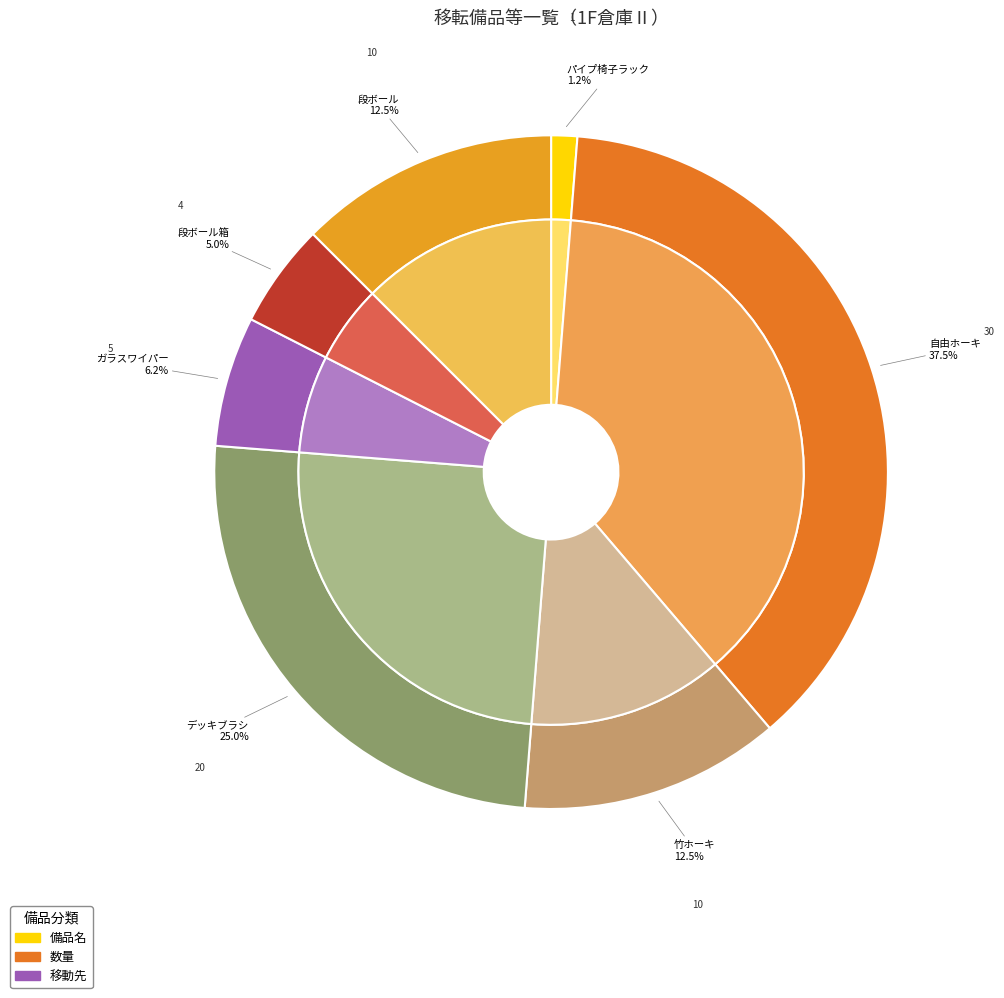

Which slice is the smallest?

パイプ椅子ラック